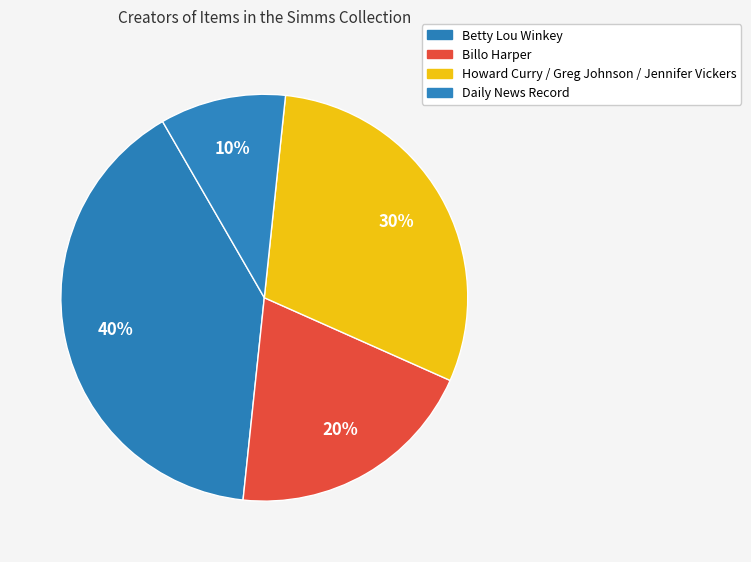

Count the number of slices in the pie.

4